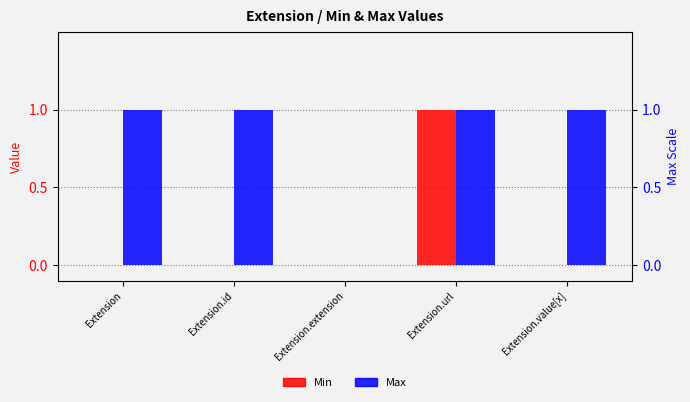

What is the highest value of the Max series?

1